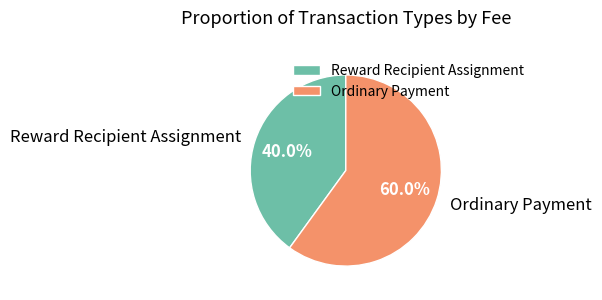

What is the total percentage of Reward Recipient Assignment and Ordinary Payment?

100.0%